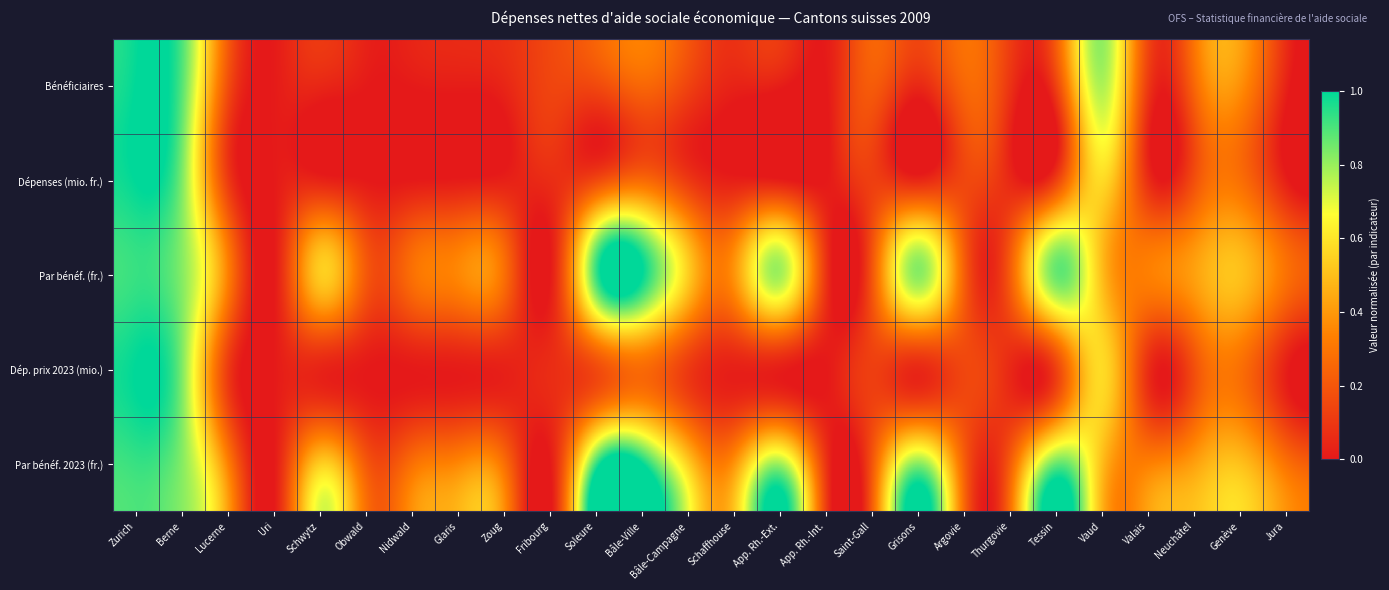

Reading left to right, list all the values displayed in this chart.

Bénéficiaires: Zurich=1.0	Berne=0.9	Lucerne=0.2	Uri=0.0	Schwytz=0.0	Obwald=0.0	Nidwald=0.0	Glaris=0.0	Zoug=0.0	Fribourg=0.1	Soleure=0.2	Bâle-Ville=0.3	Bâle-Campagne=0.1	Schaffhouse=0.0	App. Rh.-Ext.=0.0	App. Rh.-Int.=0.0	Saint-Gall=0.2	Grisons=0.0	Argovie=0.3	Thurgovie=0.1	Tessin=0.1	Vaud=0.8	Valais=0.1	Neuchâtel=0.3	Genève=0.4	Jura=0.0
Dépenses (mio. fr.): Zurich=1.0	Berne=0.8	Lucerne=0.1	Uri=0.0	Schwytz=0.0	Obwald=0.0	Nidwald=0.0	Glaris=0.0	Zoug=0.0	Fribourg=0.1	Soleure=0.2	Bâle-Ville=0.3	Bâle-Campagne=0.1	Schaffhouse=0.0	App. Rh.-Ext.=0.0	App. Rh.-Int.=0.0	Saint-Gall=0.1	Grisons=0.0	Argovie=0.1	Thurgovie=0.0	Tessin=0.1	Vaud=0.6	Valais=0.1	Neuchâtel=0.2	Genève=0.3	Jura=0.0
Par bénéf. (fr.): Zurich=0.9	Berne=0.8	Lucerne=0.3	Uri=0.0	Schwytz=0.5	Obwald=0.2	Nidwald=0.3	Glaris=0.4	Zoug=0.3	Fribourg=0.0	Soleure=0.9	Bâle-Ville=1.0	Bâle-Campagne=0.5	Schaffhouse=0.4	App. Rh.-Ext.=0.8	App. Rh.-Int.=0.1	Saint-Gall=0.2	Grisons=0.8	Argovie=0.2	Thurgovie=0.2	Tessin=0.9	Vaud=0.5	Valais=0.3	Neuchâtel=0.4	Genève=0.5	Jura=0.3
Dép. prix 2023 (mio.): Zurich=1.0	Berne=0.8	Lucerne=0.1	Uri=0.0	Schwytz=0.0	Obwald=0.0	Nidwald=0.0	Glaris=0.0	Zoug=0.0	Fribourg=0.1	Soleure=0.2	Bâle-Ville=0.3	Bâle-Campagne=0.1	Schaffhouse=0.0	App. Rh.-Ext.=0.0	App. Rh.-Int.=0.0	Saint-Gall=0.1	Grisons=0.0	Argovie=0.1	Thurgovie=0.0	Tessin=0.1	Vaud=0.6	Valais=0.1	Neuchâtel=0.2	Genève=0.3	Jura=0.0
Par bénéf. 2023 (fr.): Zurich=0.9	Berne=0.8	Lucerne=0.3	Uri=0.0	Schwytz=0.5	Obwald=0.2	Nidwald=0.3	Glaris=0.4	Zoug=0.3	Fribourg=0.0	Soleure=0.9	Bâle-Ville=1.0	Bâle-Campagne=0.5	Schaffhouse=0.4	App. Rh.-Ext.=0.8	App. Rh.-Int.=0.1	Saint-Gall=0.2	Grisons=0.8	Argovie=0.2	Thurgovie=0.2	Tessin=0.9	Vaud=0.5	Valais=0.3	Neuchâtel=0.4	Genève=0.5	Jura=0.3